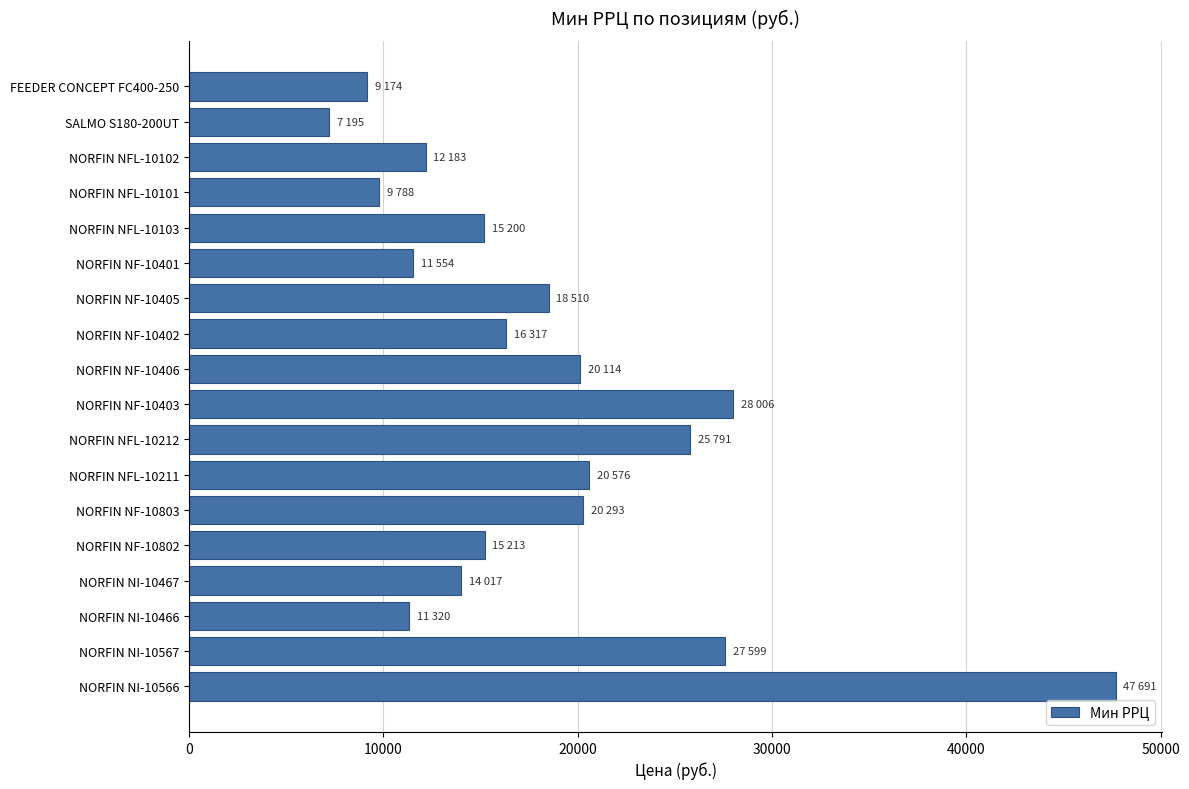

Is it true that the value at NORFIN NF-10803 is 12422?

False